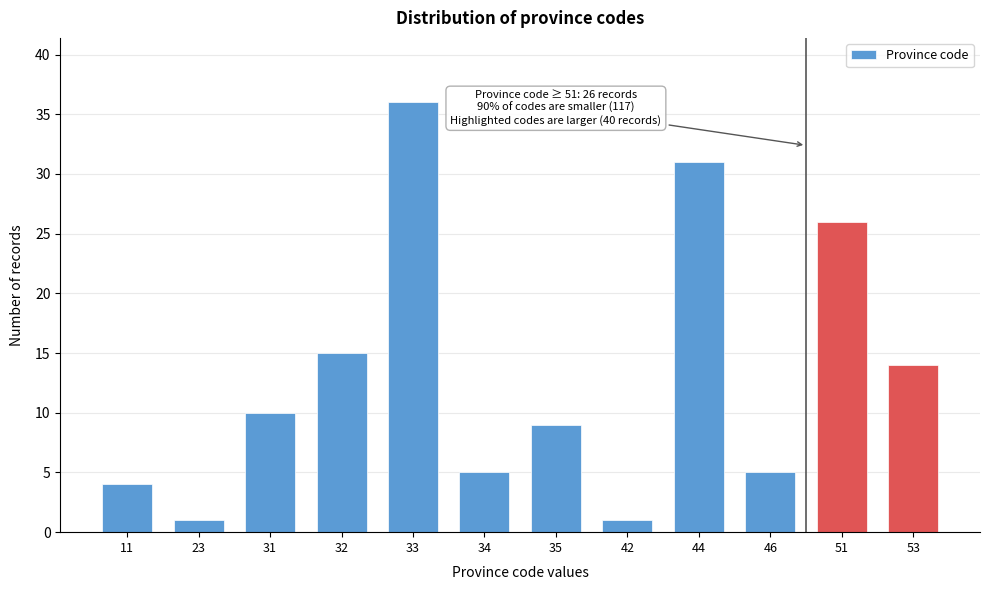

Reading left to right, what are all the values shown in this chart?

4	1	10	15	36	5	9	1	31	5	26	14